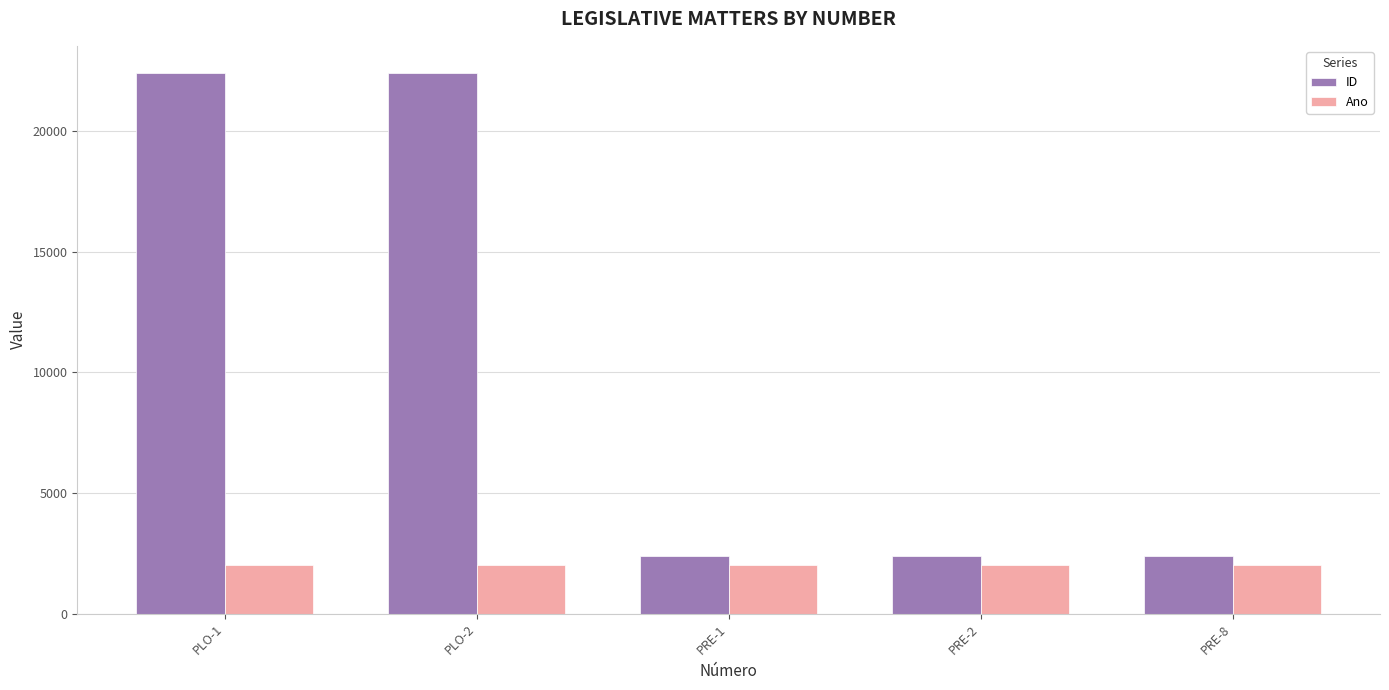

How many groups of bars are there?

5